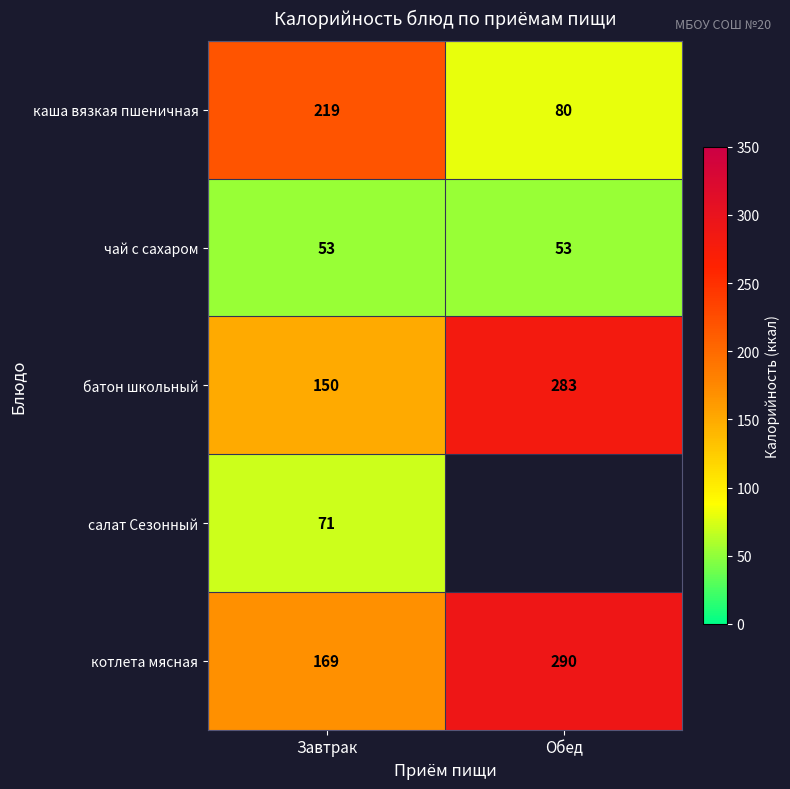

Rank the series at Завтрак from lowest to highest value.

чай с сахаром, салат Сезонный, батон школьный, котлета мясная, каша вязкая пшеничная